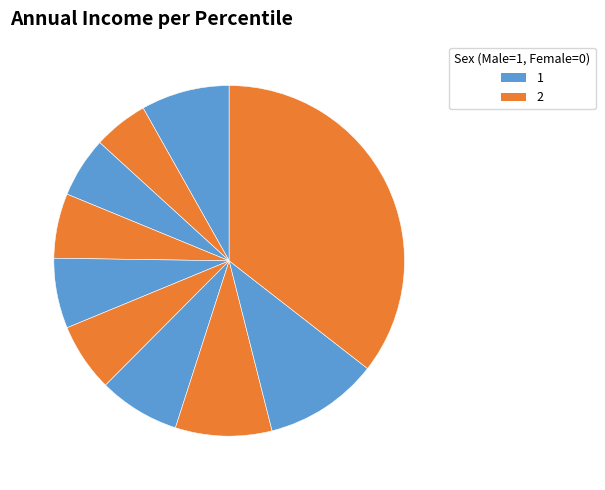

Rank the categories by value from lowest to highest.

pct15, pct25, pct35, pct55, pct45, pct65, pct05, pct75, pct85, pct95